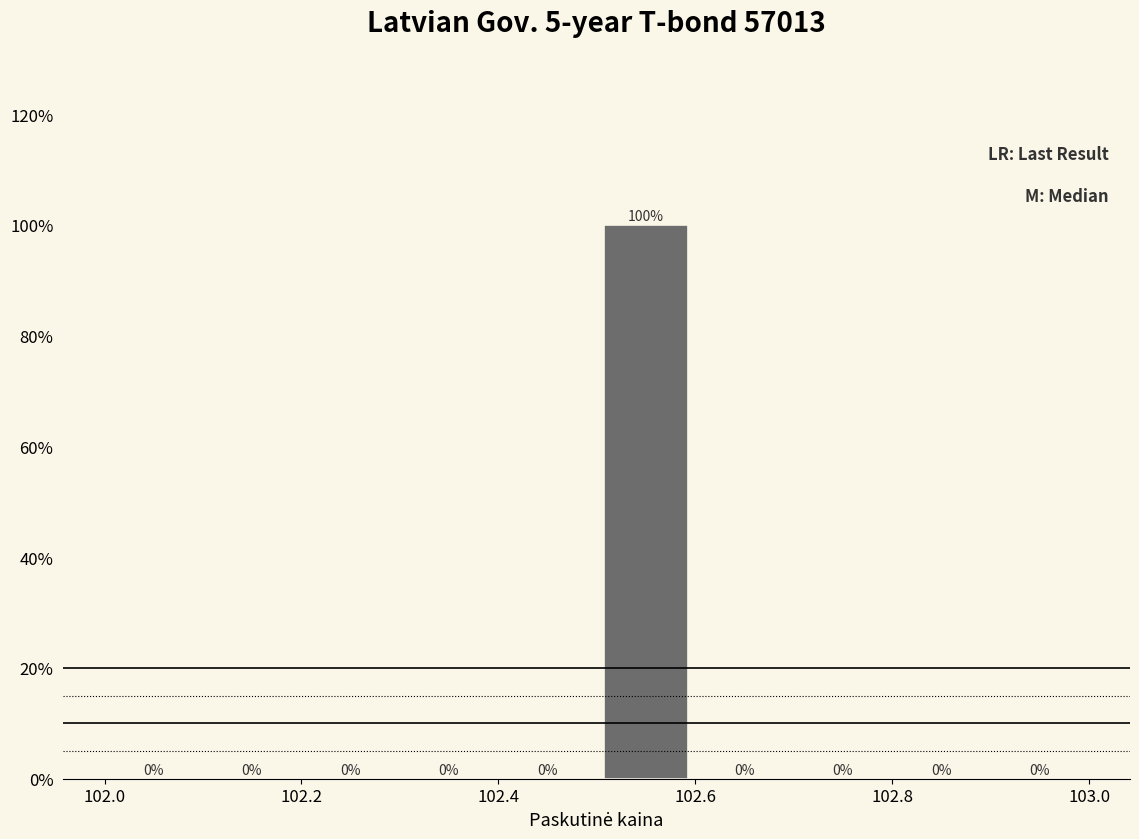

Which range on the x-axis has the tallest bar?

102.5 to 102.6